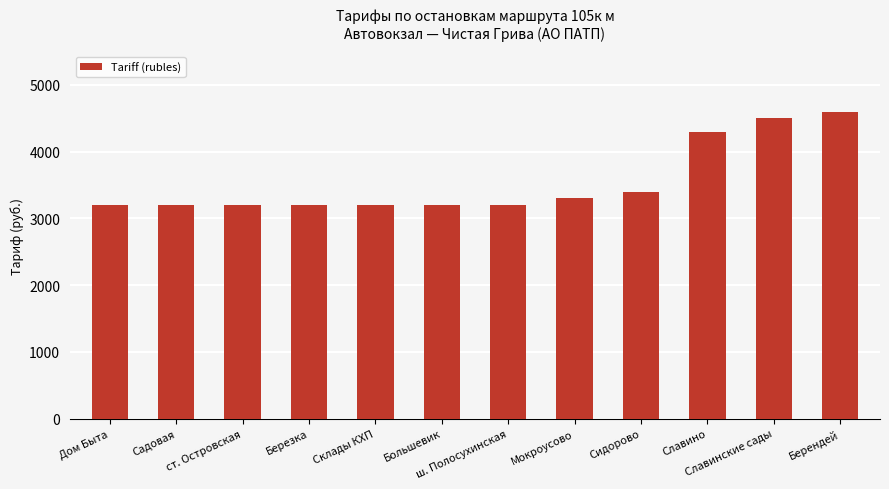

Approximately how many times larger is the value at Славино compared to ст. Островская?

1.3